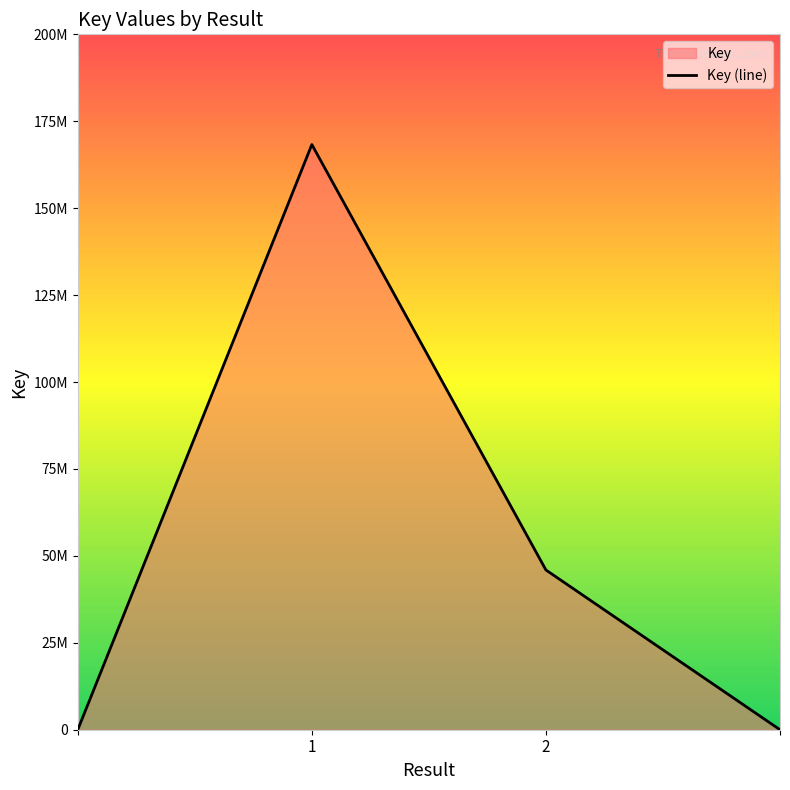

What is the change in value from 1 to ?

-122360613